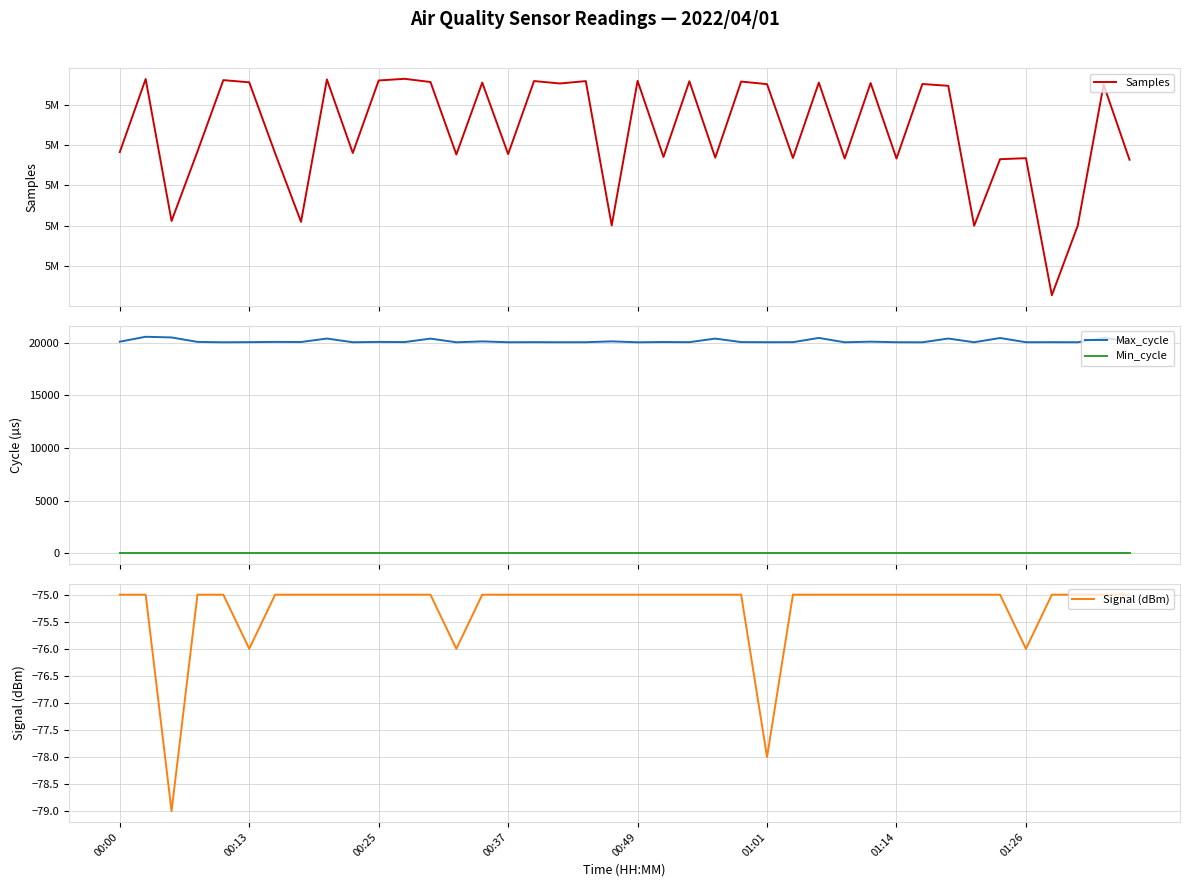

True or false: Signal (dBm) has more than 2 interior local peaks.

False